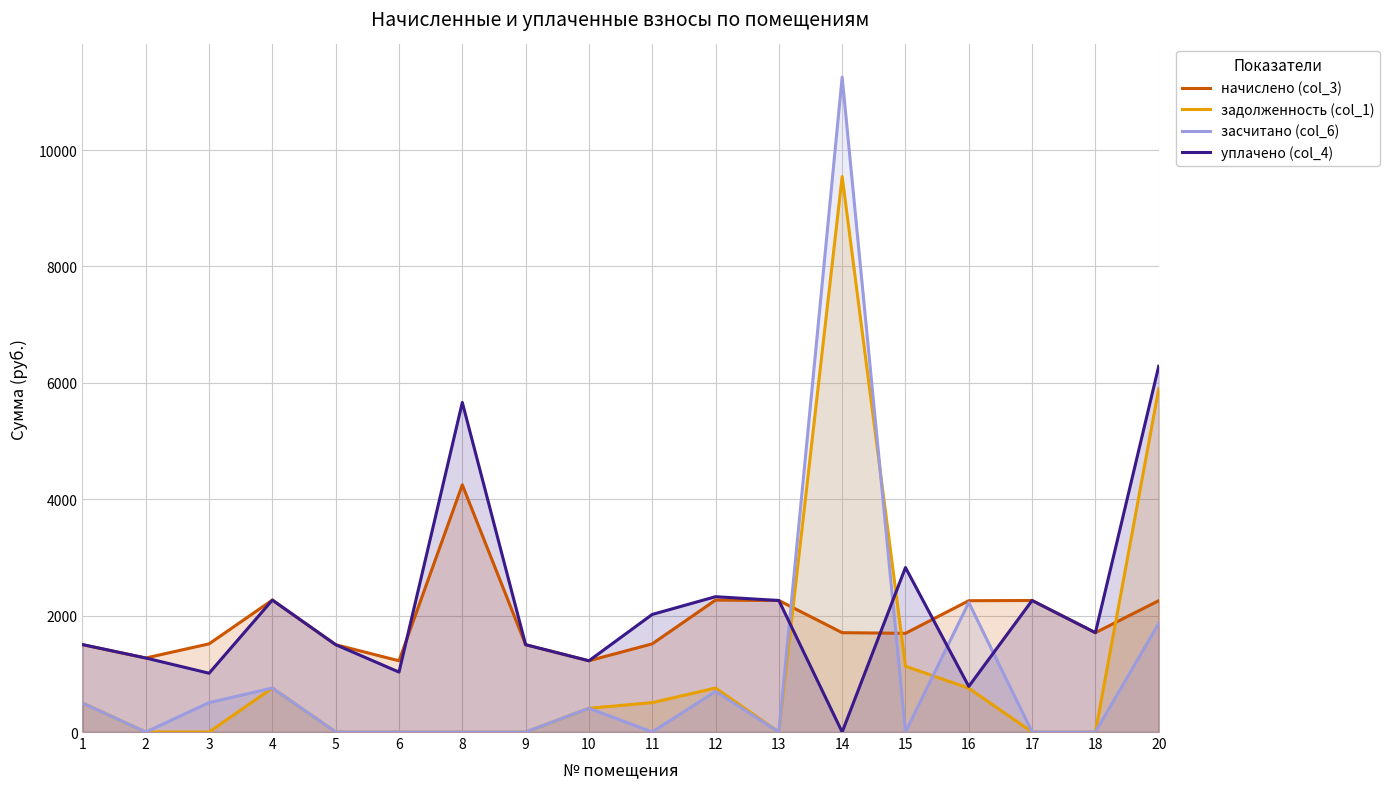

Which series has the largest total across all categories?

уплачено (col_4)